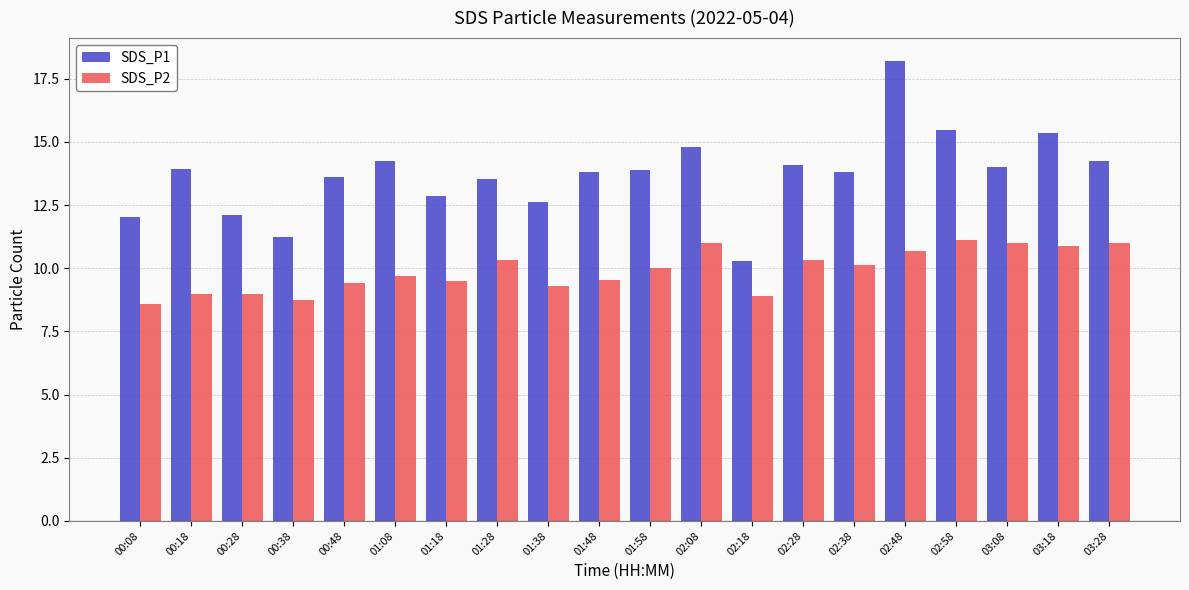

What is the label of the 17th bar from the left?

02:58